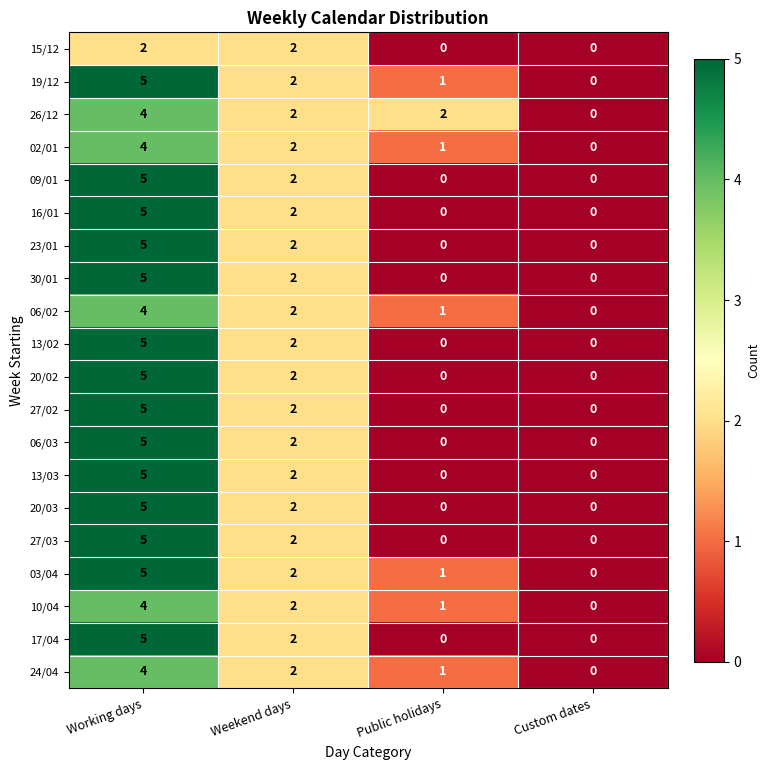

At which category is the sum across all series the highest?

Working days